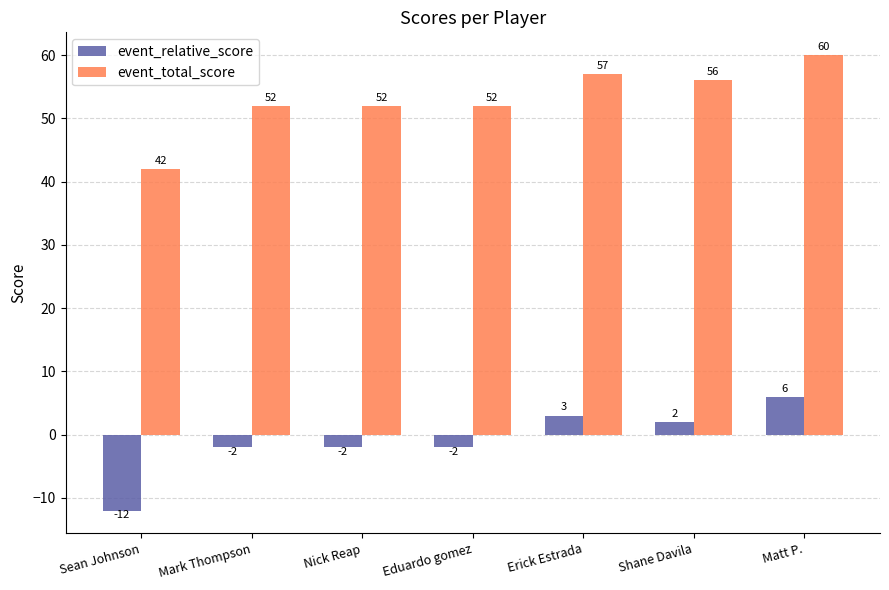

Rank the series by their maximum value, from lowest to highest.

event_relative_score, event_total_score